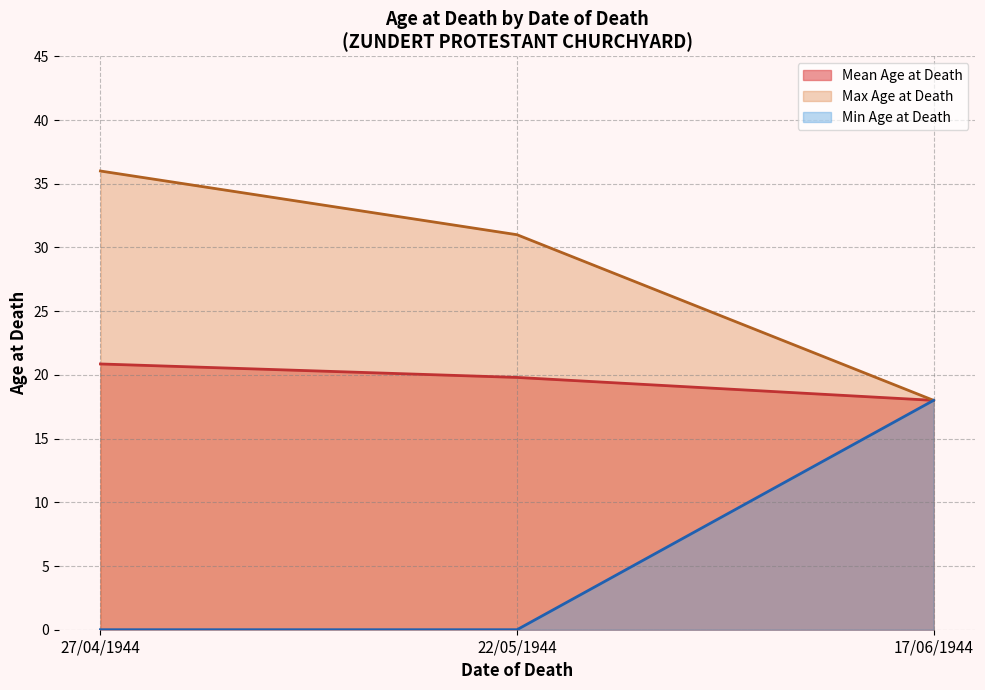

The chart shows a value of 5 at 22/05/1944. True or false?

False